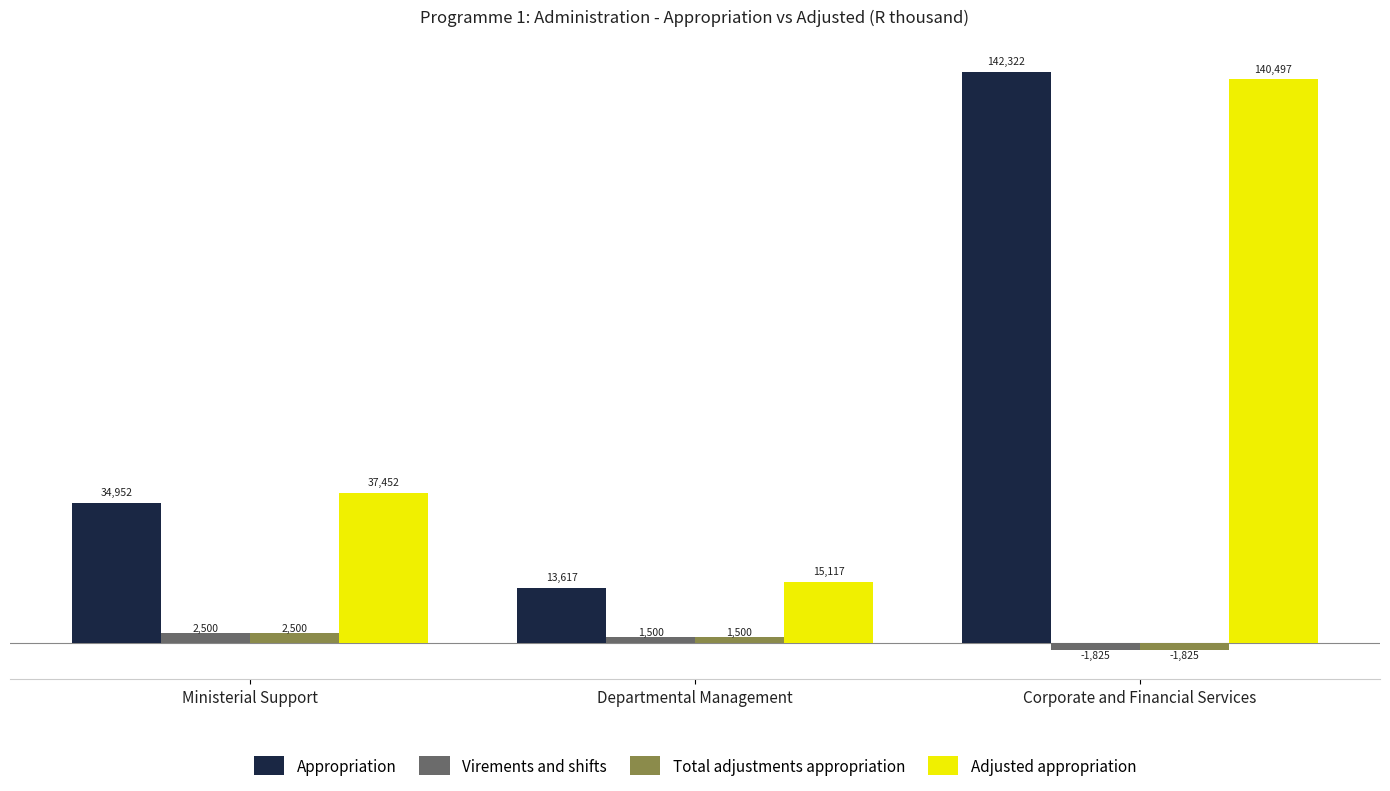

What is the difference between the highest and lowest values at Corporate and Financial Services?

144147